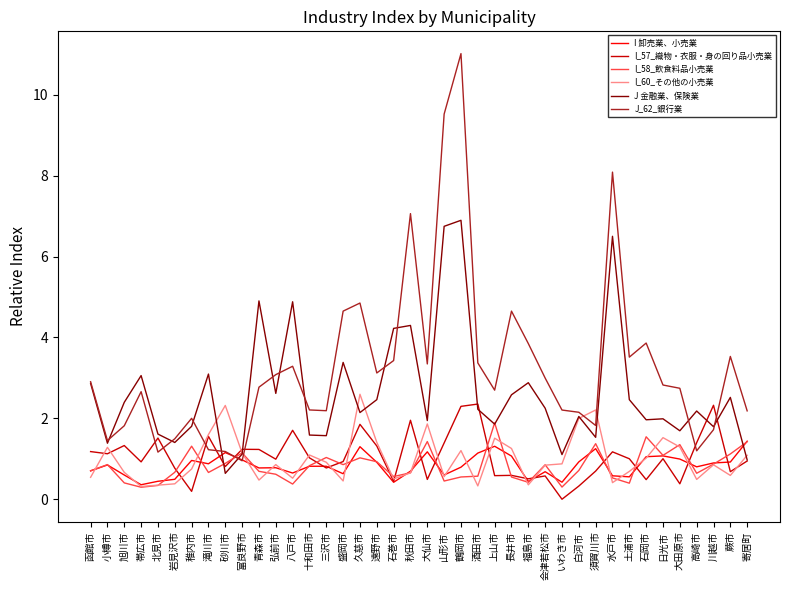

What position from the right is 須賀川市?

10